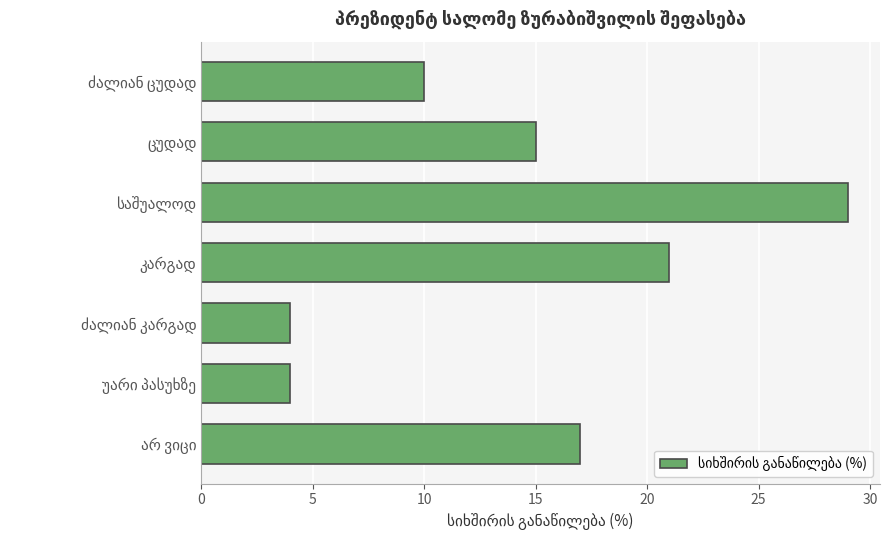

Are the bars horizontal?

Yes